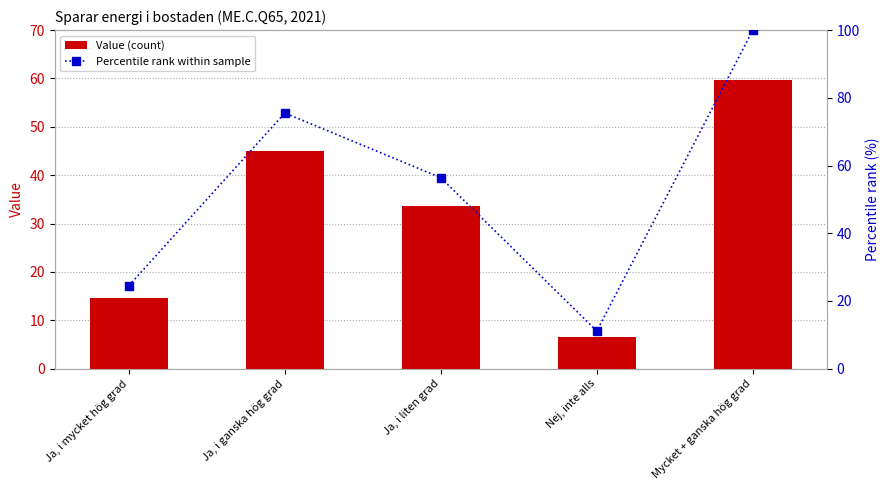

How many values in the Percentile rank within sample series exceed 56?

3